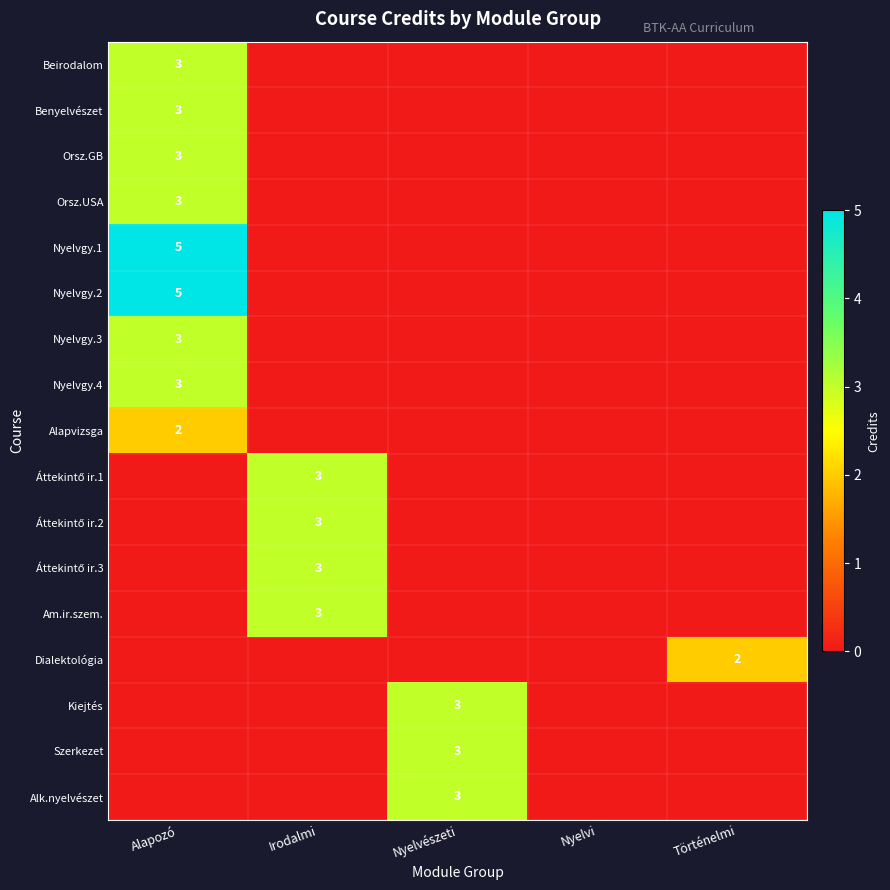

Is it true that Beirodalom equals 3 at Alapozó?

True